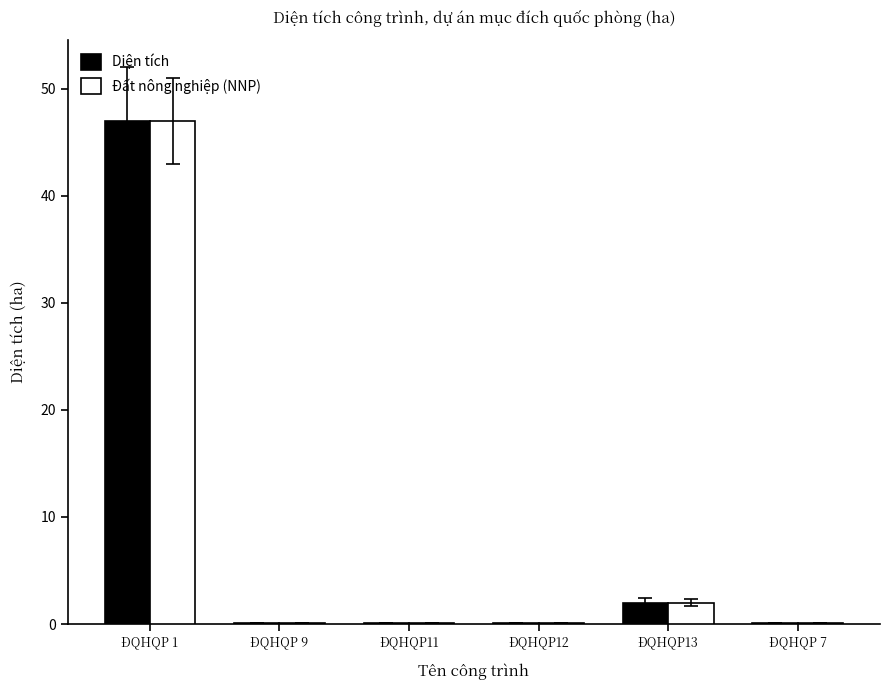

True or false: Đất nông nghiệp (NNP) has a value of 0.1 at ĐQHQP 9.

True